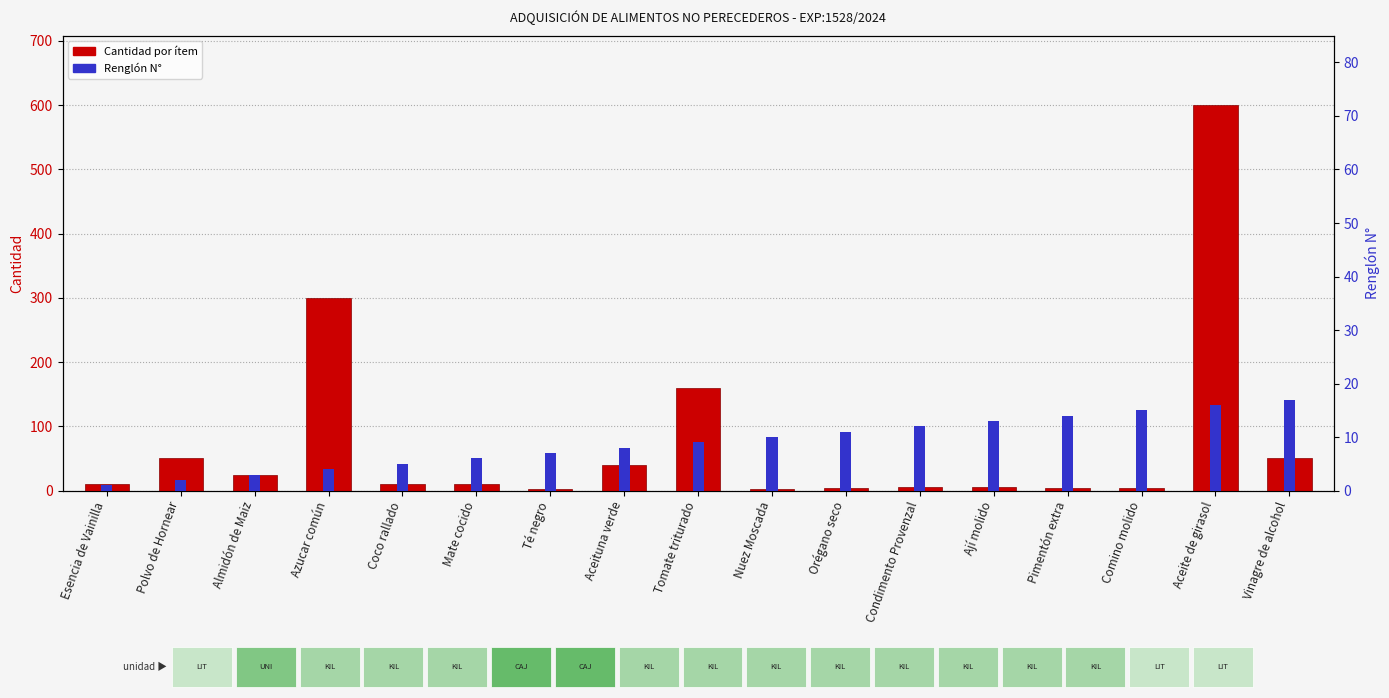

Which has a higher value, Polvo de Hornear or Tomate triturado?

Tomate triturado